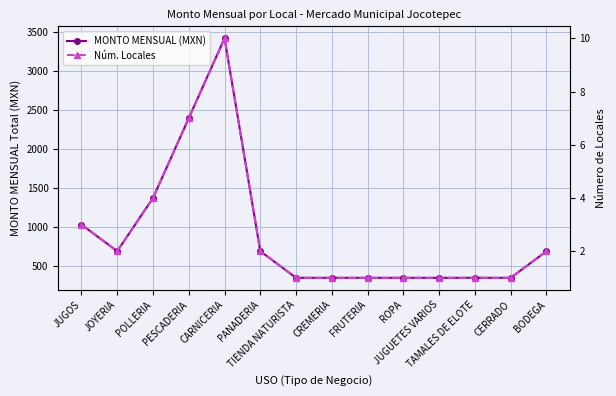

Rank the series by their average value, from highest to lowest.

MONTO MENSUAL (MXN), Núm. Locales